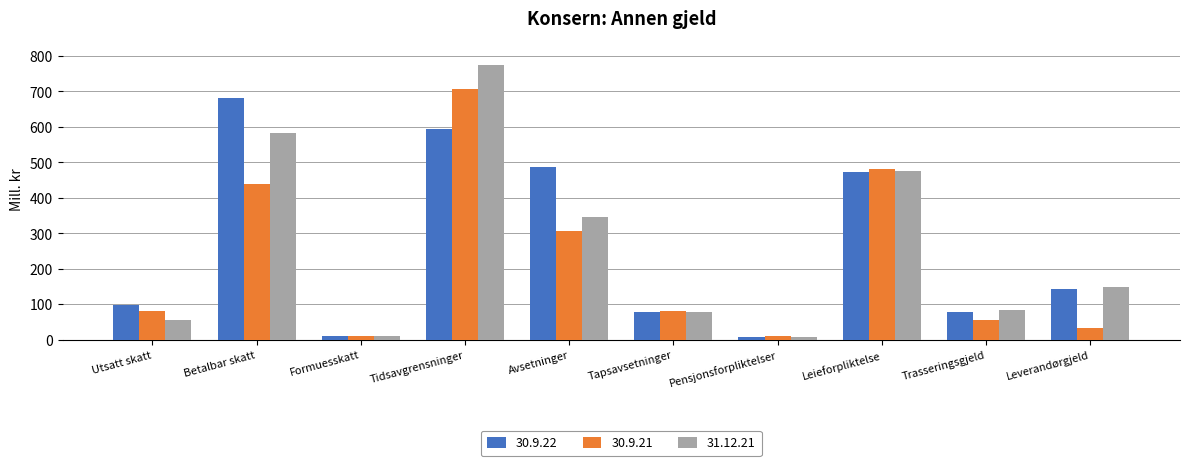

Which label corresponds to the largest value in the chart?

Tidsavgrensninger